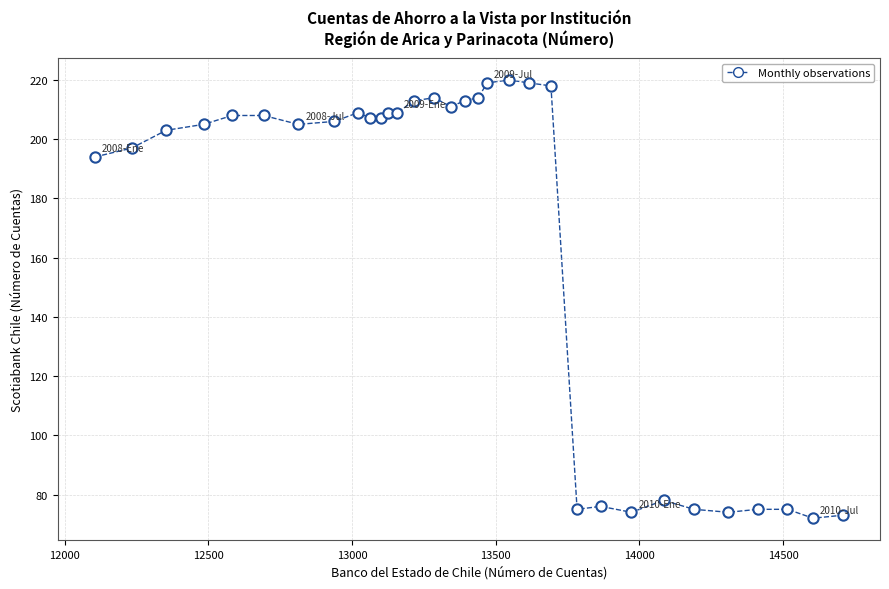

What Y value in the scatter plot is closest to 146?

194